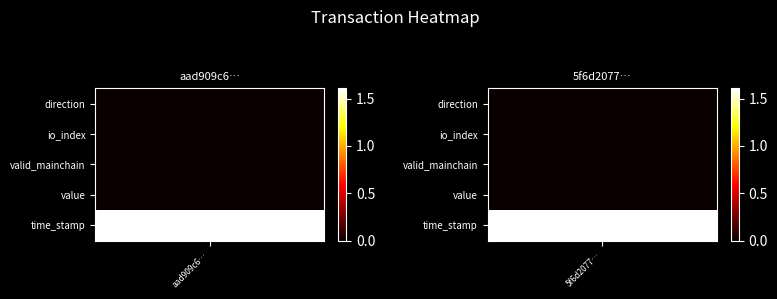

Which series has the largest range (max minus min)?

aad909c641af48277f2c16fb64562a4e21f98cf